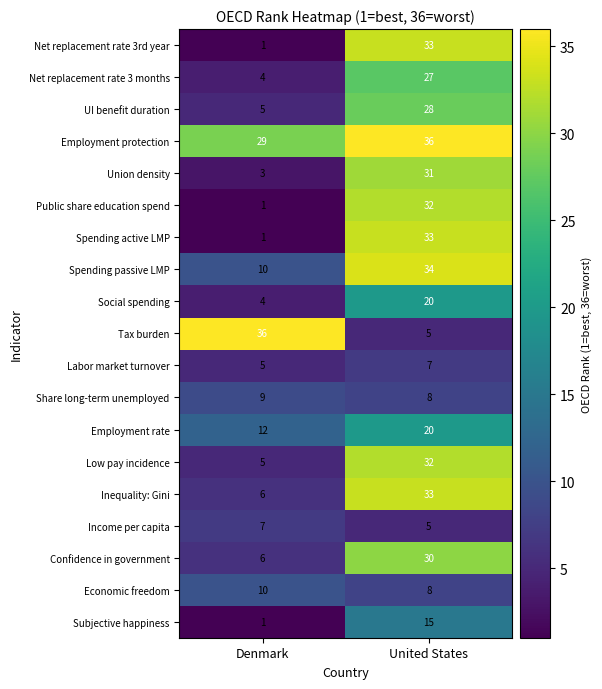

Is the value of Inequality: Gini at Denmark greater than the value of Spending passive LMP at Denmark?

No